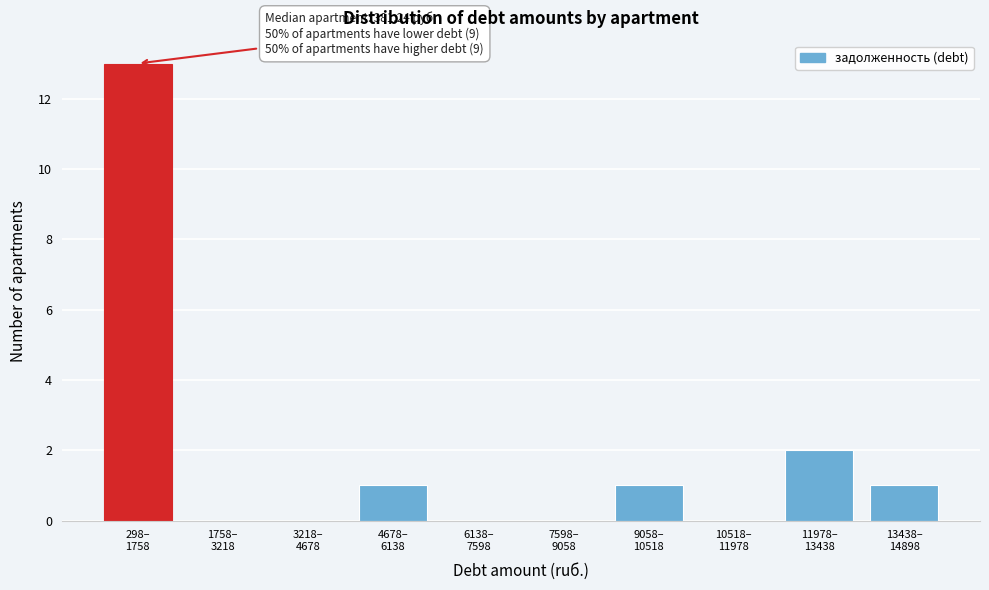

What is the maximum value shown in the chart?

13